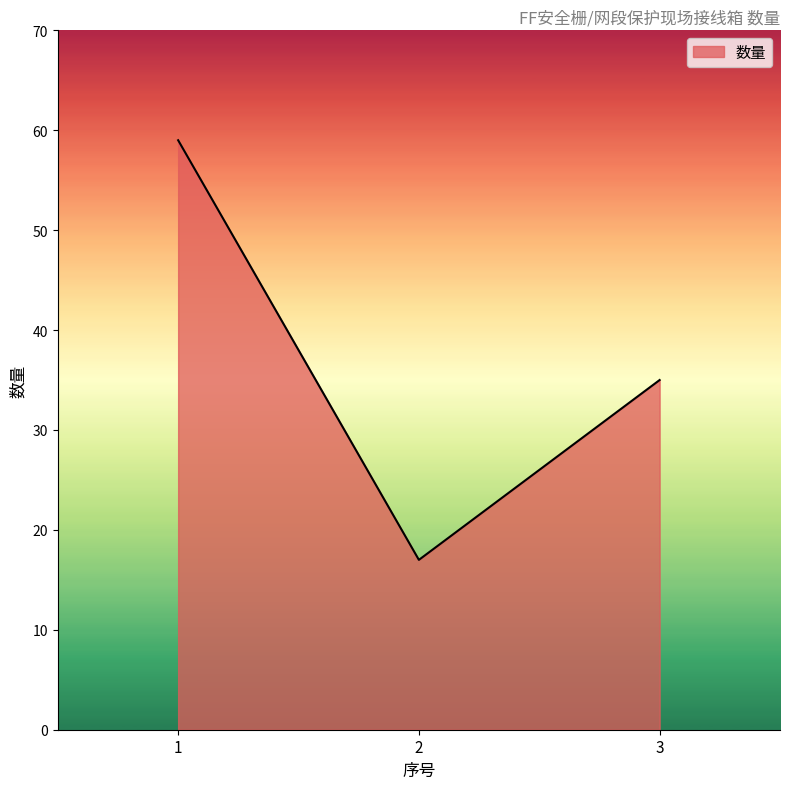

Which has a higher value, 1 or 3?

1